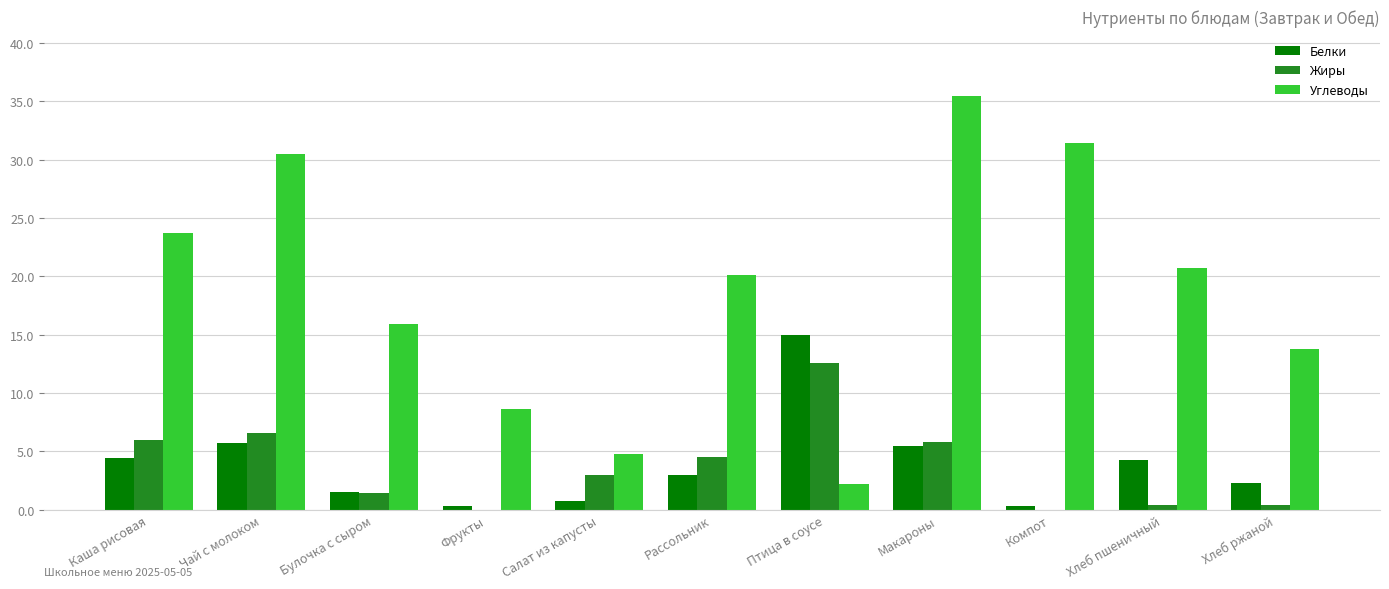

The Жиры series shows 5.8 at Макароны. True or false?

True